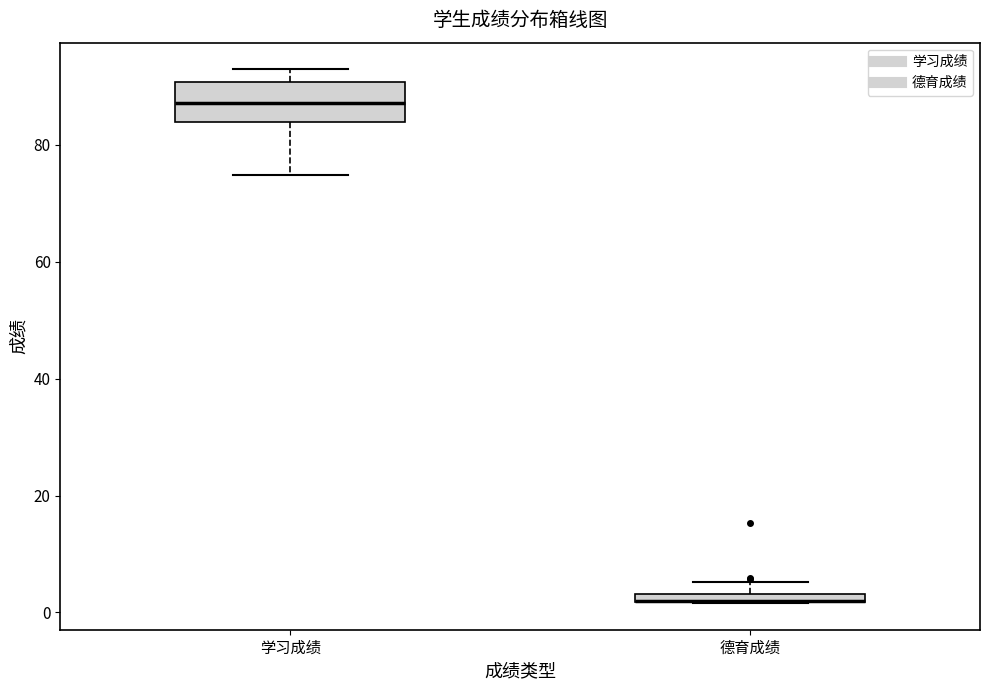

Comparing the boxes themselves (not the whiskers), which one is the tallest?

学习成绩